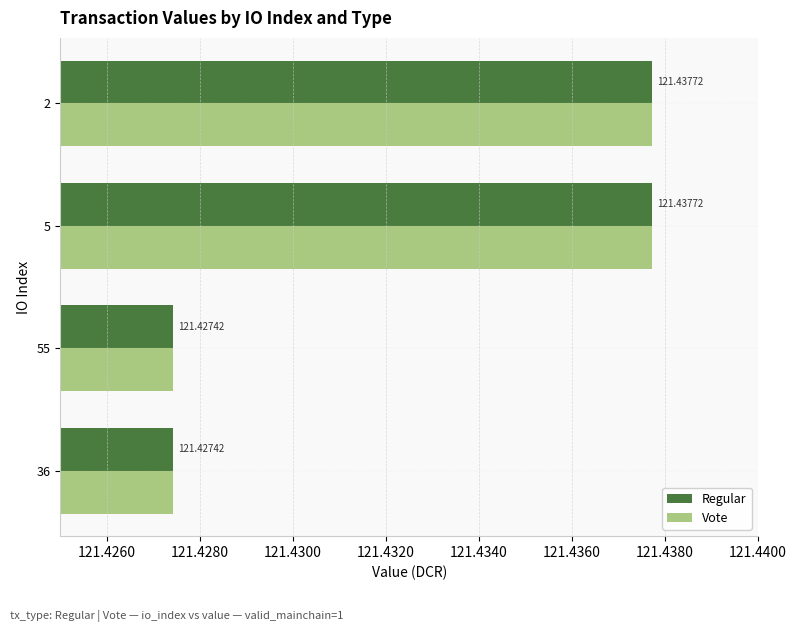

What is the sum of the Regular values at 36 and 2?

242.9